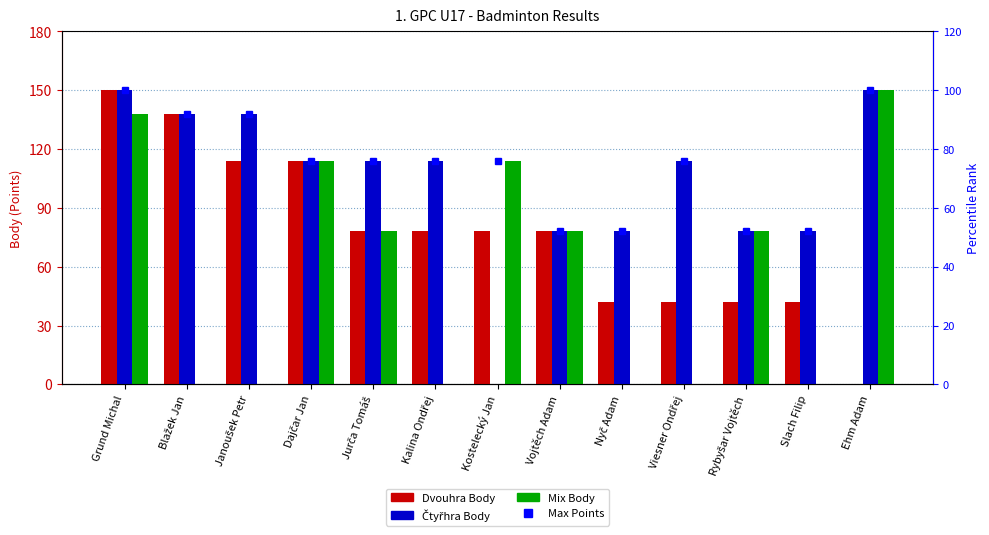

What is the sum of all Mix Body values?

750